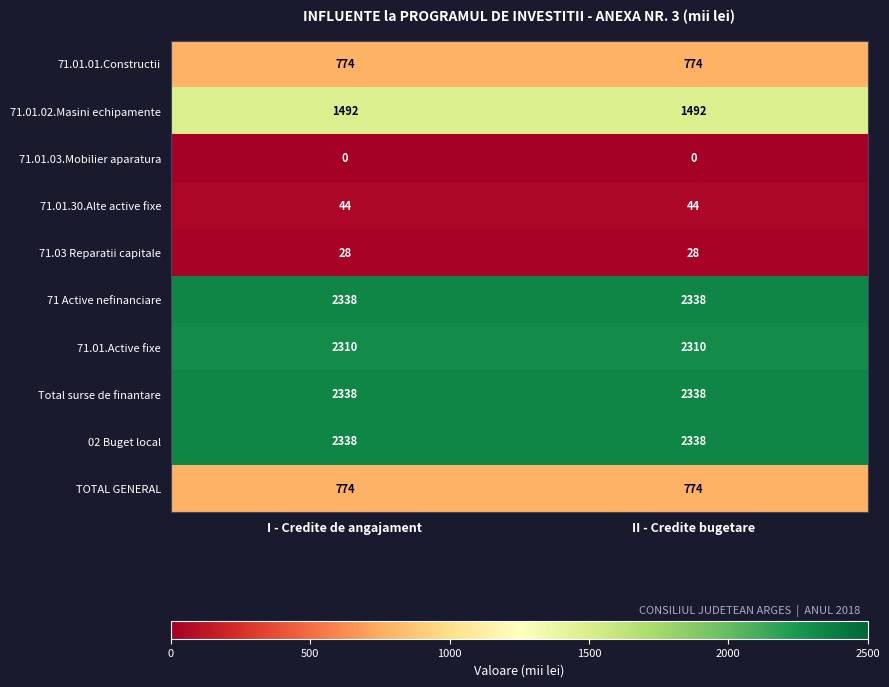

What is the spread (max minus min) of values at I - Credite de angajament?

2338